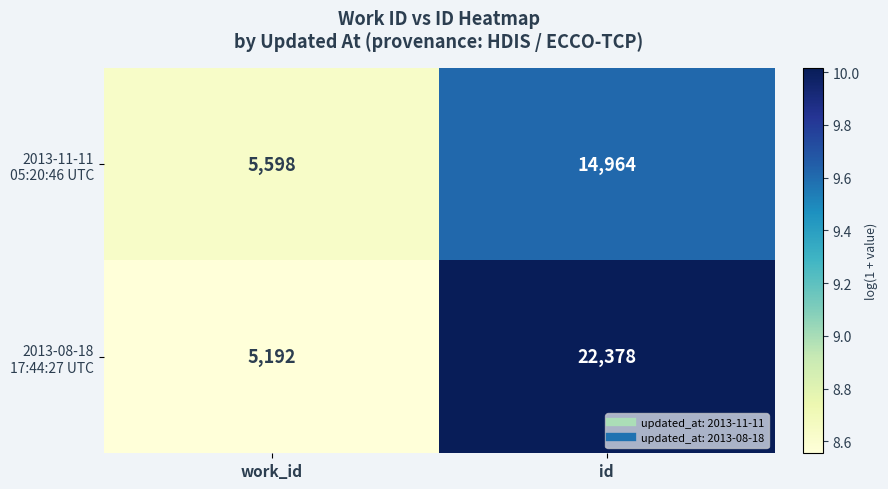

What is the greatest value displayed?

22378